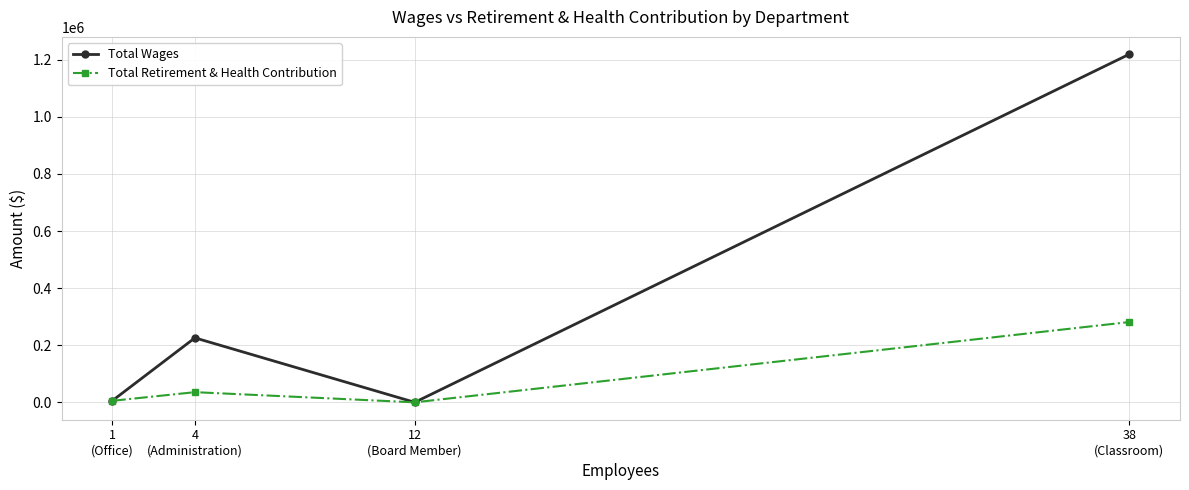

Which series has the widest spread of values?

Total Wages